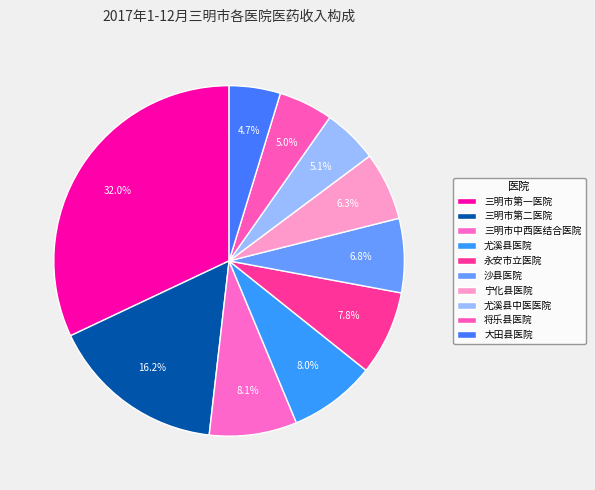

Which category has the smallest portion of the pie?

大田县医院